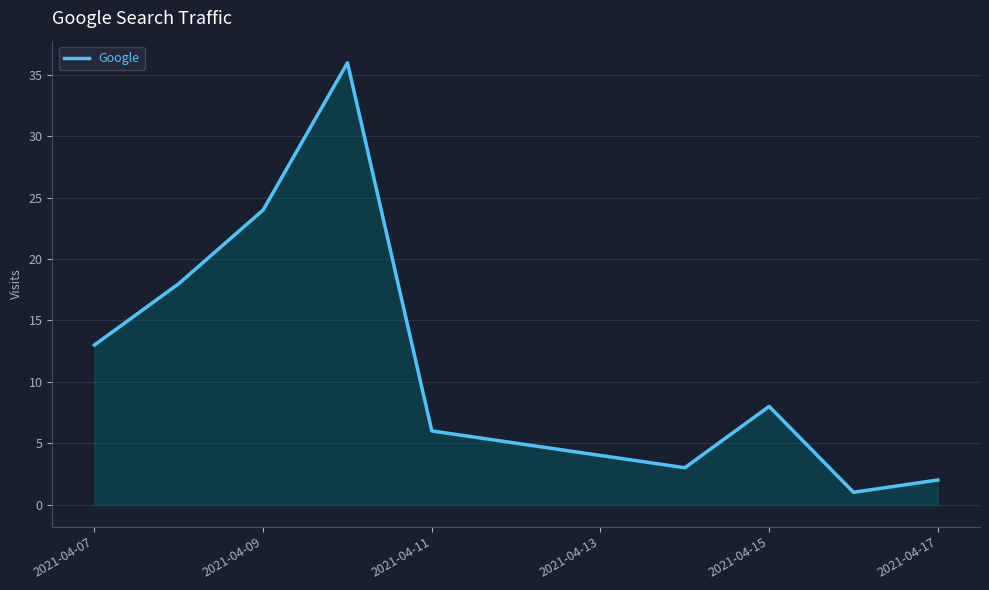

What is the difference between the maximum and minimum values?

35